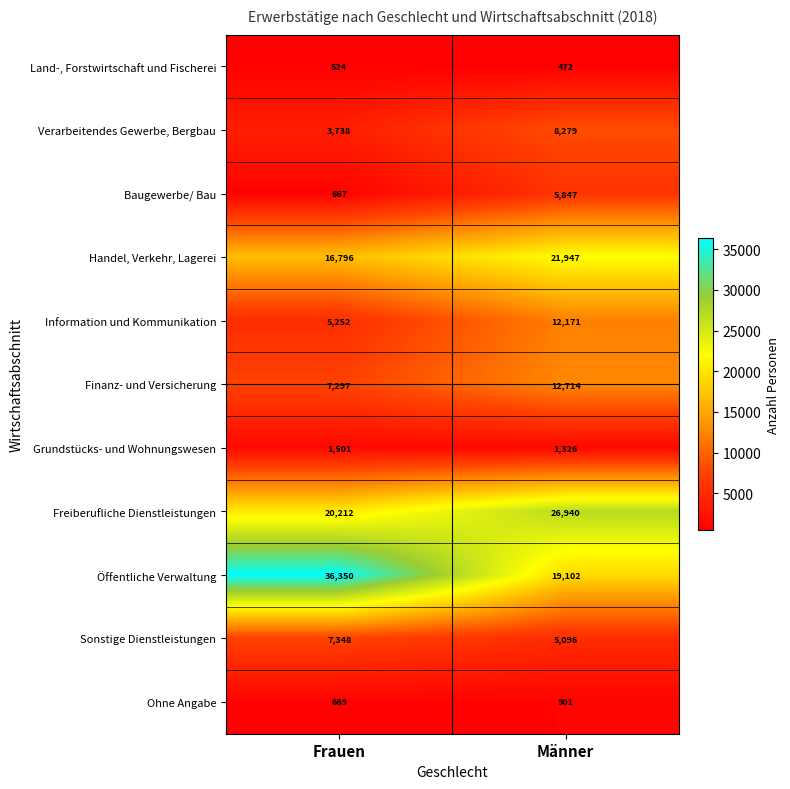

Reading left to right, transcribe all the data shown in this chart.

Land-, Forstwirtschaft und Fischerei: 524	472
Verarbeitendes Gewerbe, Bergbau: 3738	8279
Baugewerbe/ Bau: 667	5847
Handel, Verkehr, Lagerei: 16796	21947
Information und Kommunikation: 5252	12171
Finanz- und Versicherung: 7297	12714
Grundstücks- und Wohnungswesen: 1501	1326
Freiberufliche Dienstleistungen: 20212	26940
Öffentliche Verwaltung: 36350	19102
Sonstige Dienstleistungen: 7348	5096
Ohne Angabe: 669	901